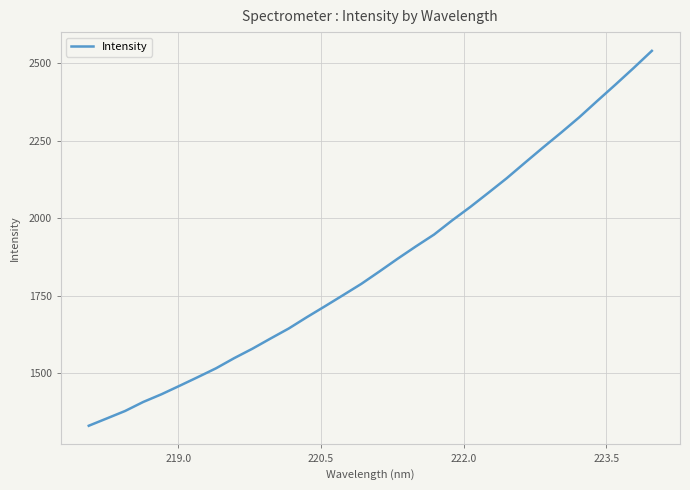

What is the greatest value displayed?

2539.0